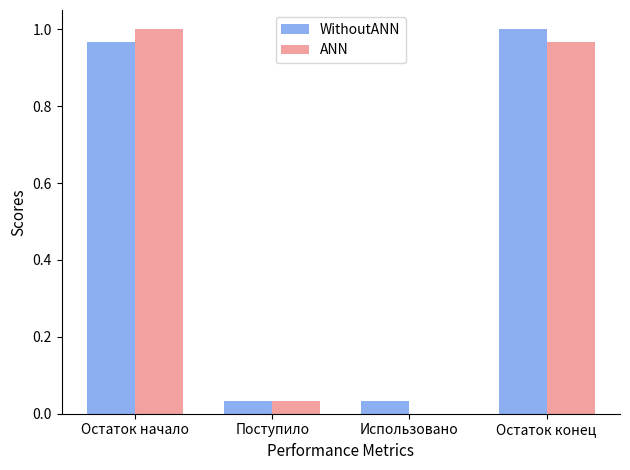

At which label does WithoutANN reach its peak?

Остаток конец